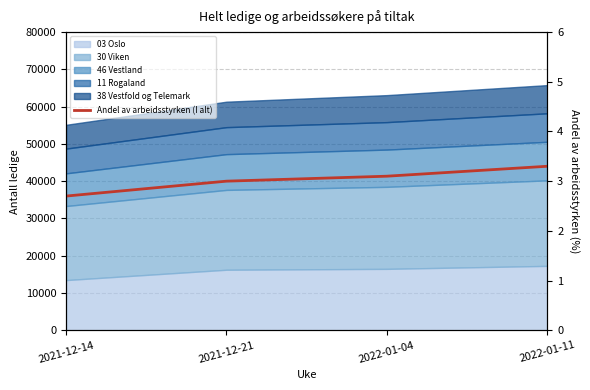

Rank the categories by value from highest to lowest.

2022-01-11, 2022-01-04, 2021-12-21, 2021-12-14